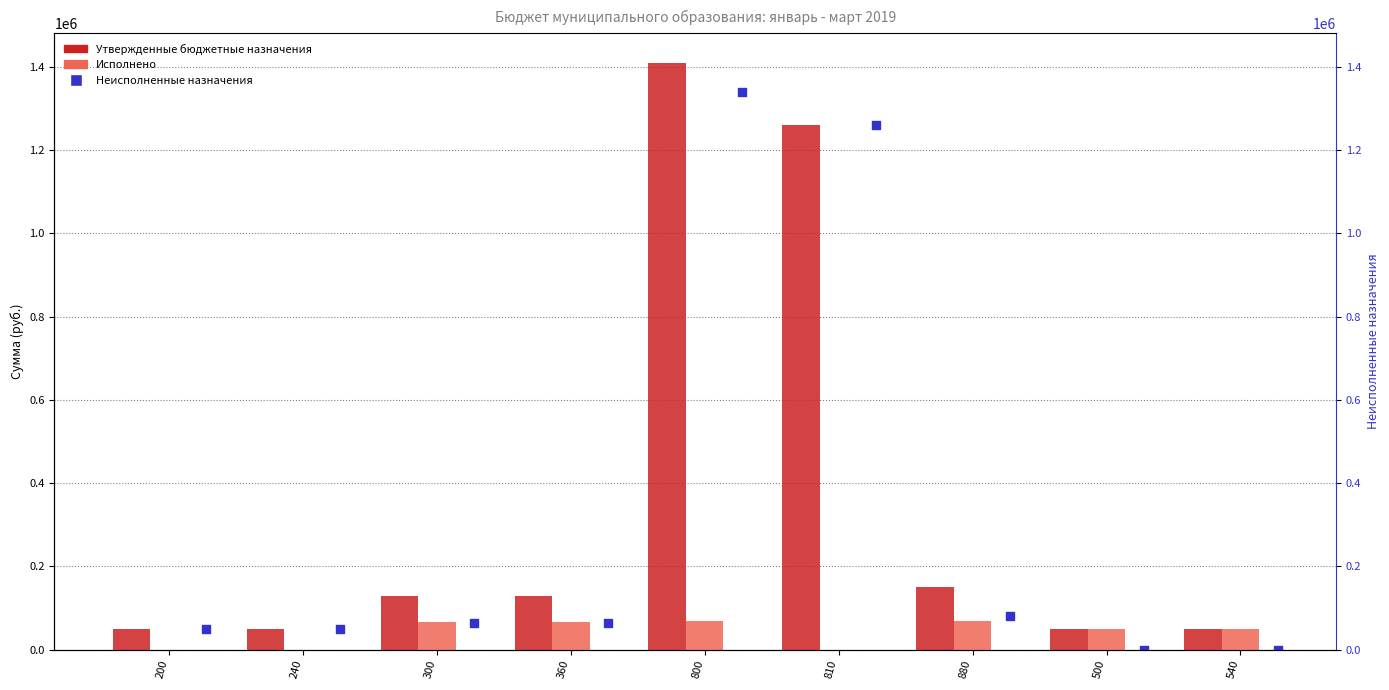

Which series has the largest total across all categories?

Утвержденные бюджетные назначения